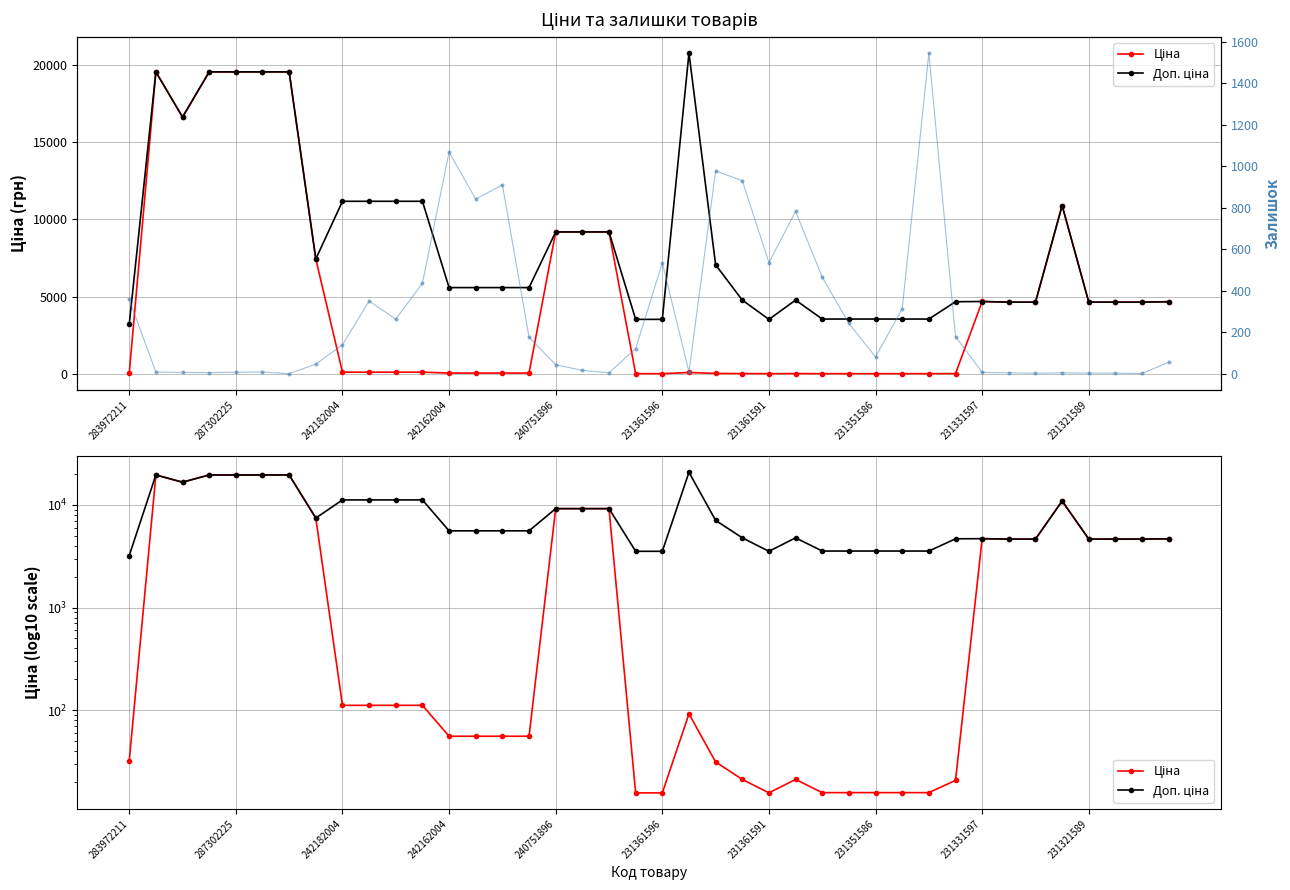

True or false: Ціна and Доп. ціна intersect in this chart.

True